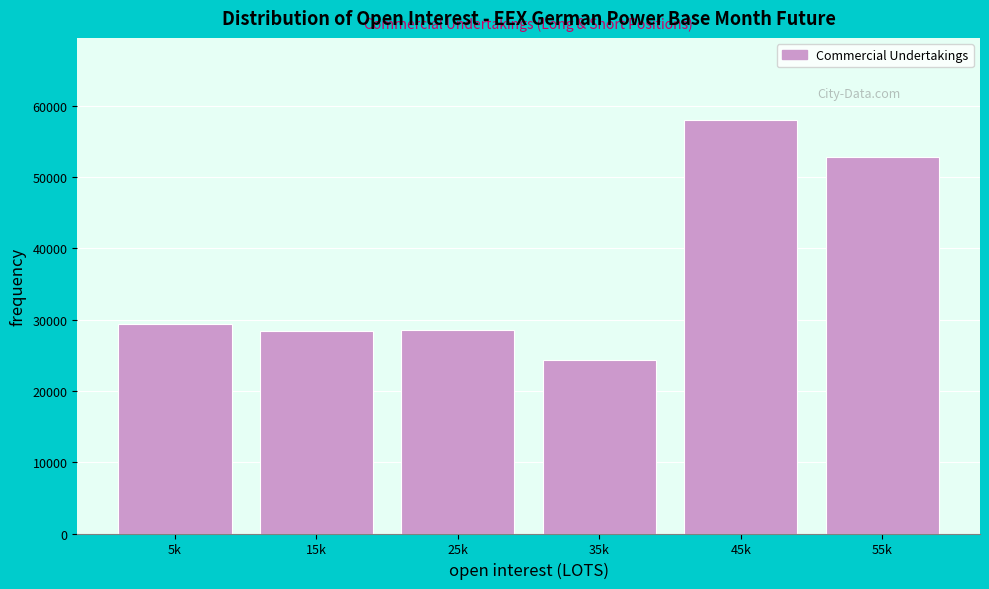

The value at 55k is 52772.0. True or false?

True